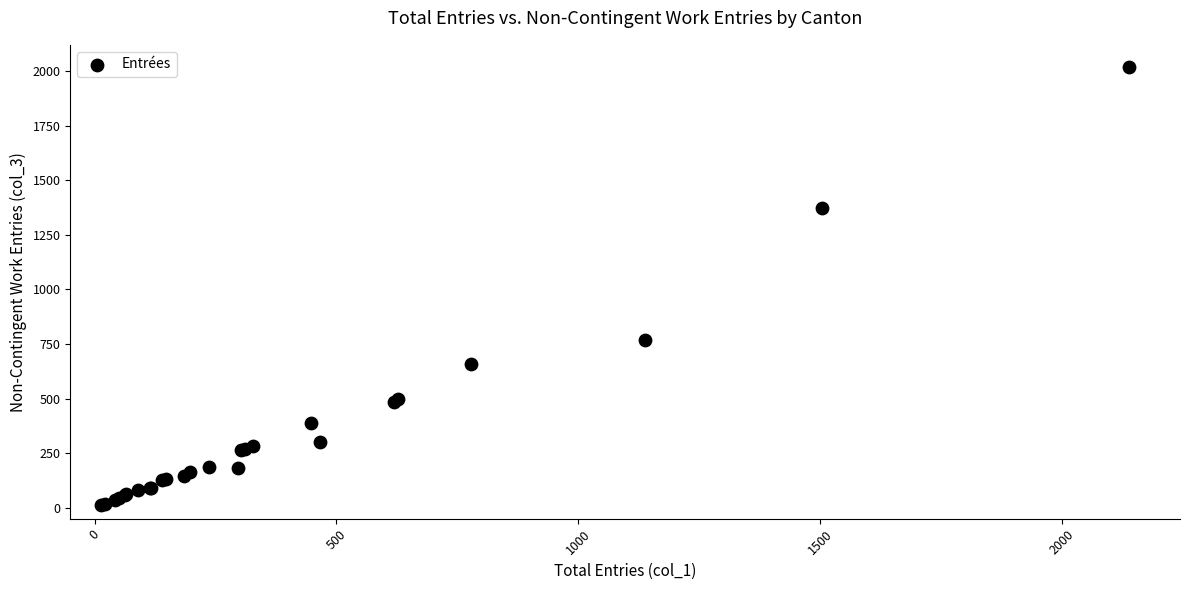

What Y value in the scatter plot is closest to 1016?

767